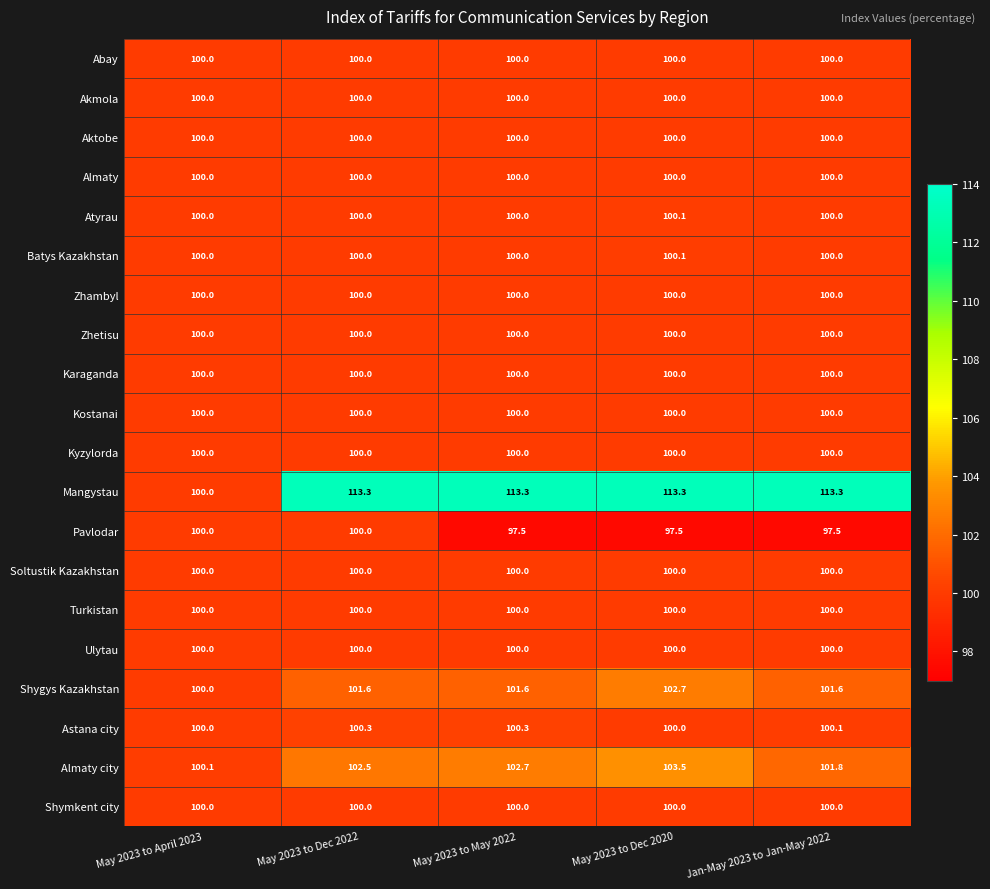

Is it true that Turkistan equals 146.9 at May 2023 to April 2023?

False